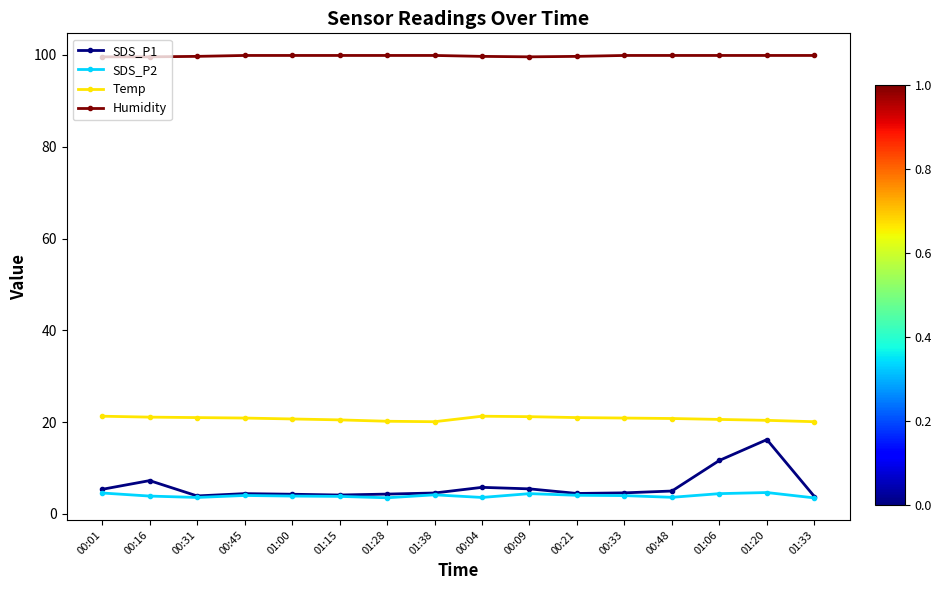

True or false: Humidity and Temp intersect in this chart.

False